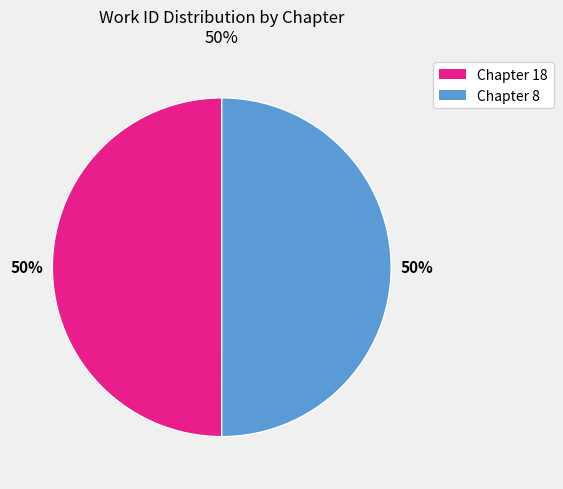

How many segments does this pie chart have?

2